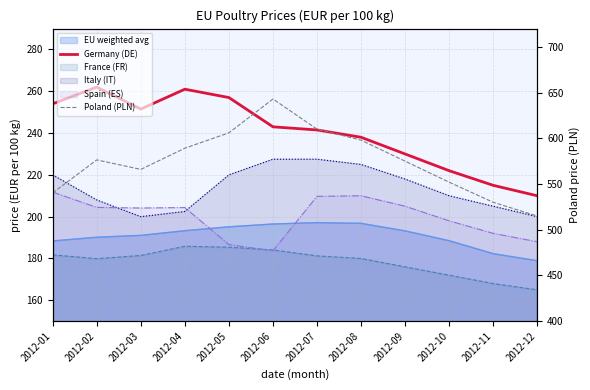

How many data points in Germany (DE) are above 243?

5